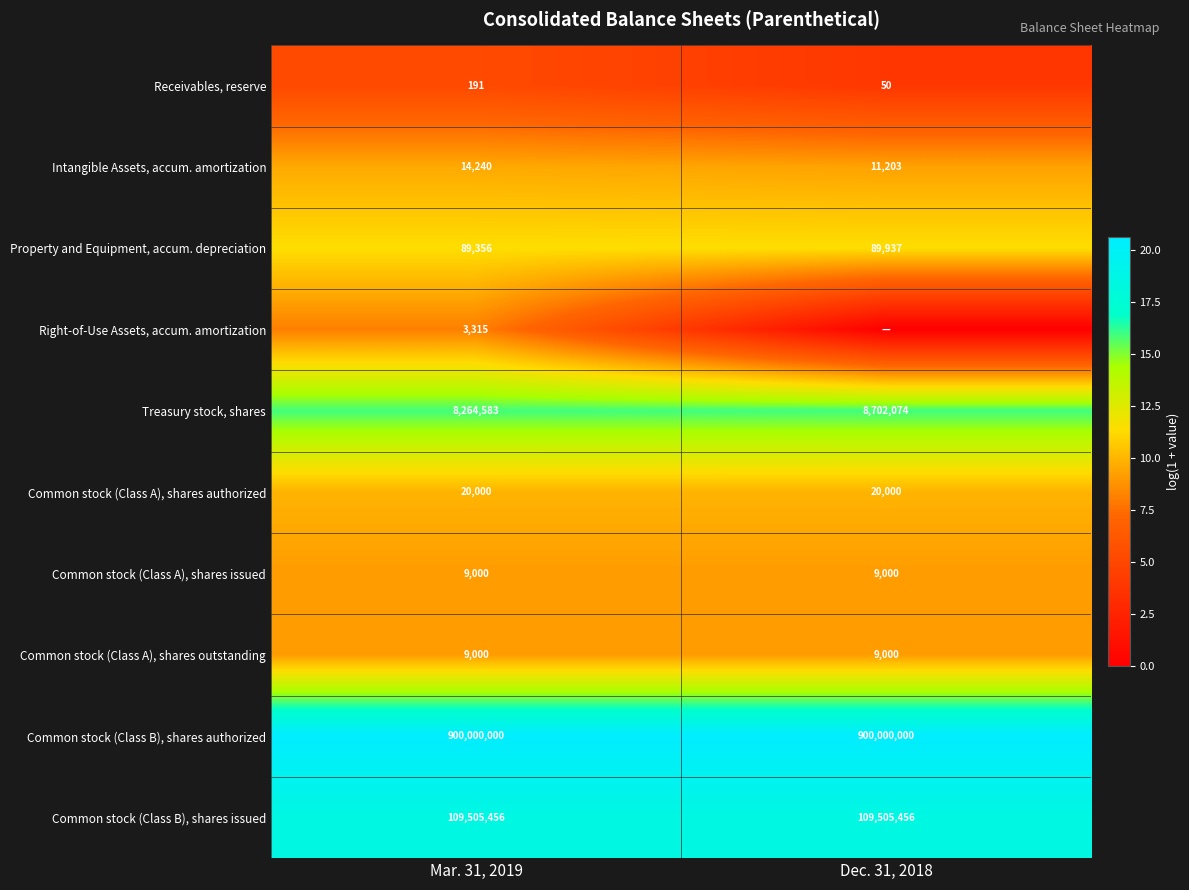

At which category does the chart reach its minimum across all series?

Dec. 31, 2018